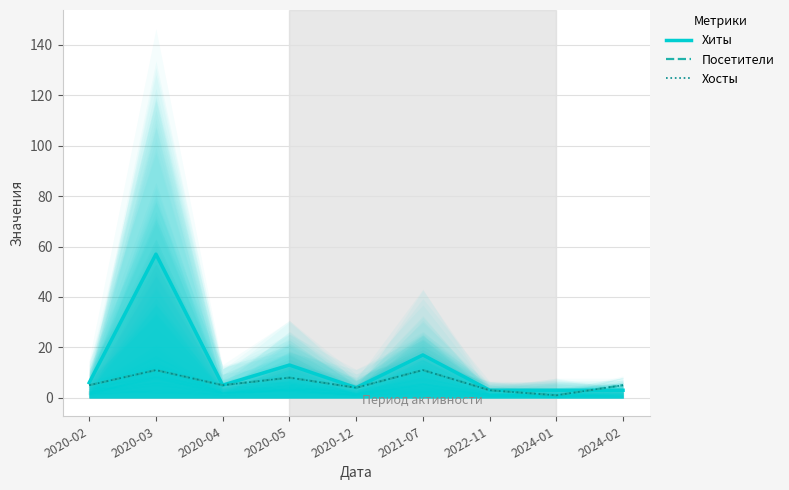

What is the total value across all series at 2020-05?

29